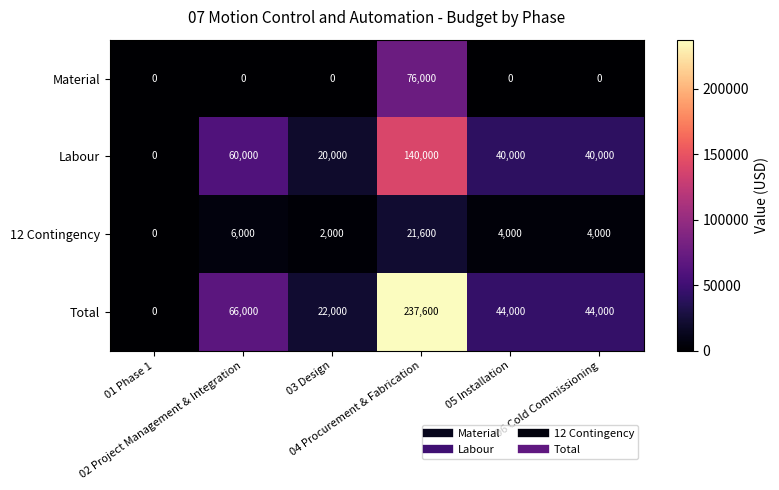

What is the sum of all Material values?

76000